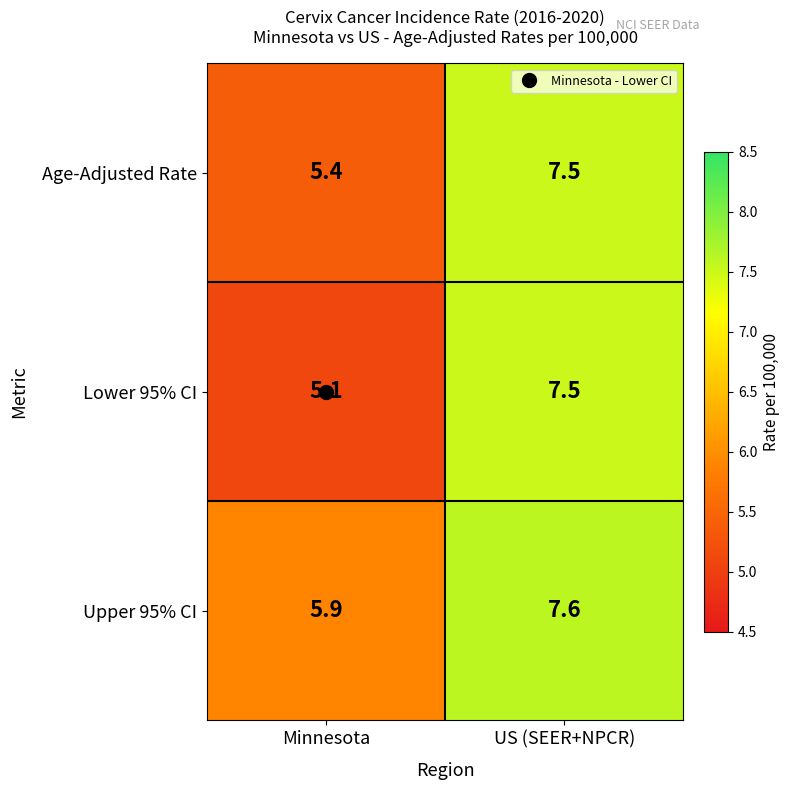

Which series has the largest total across all categories?

Upper 95% CI